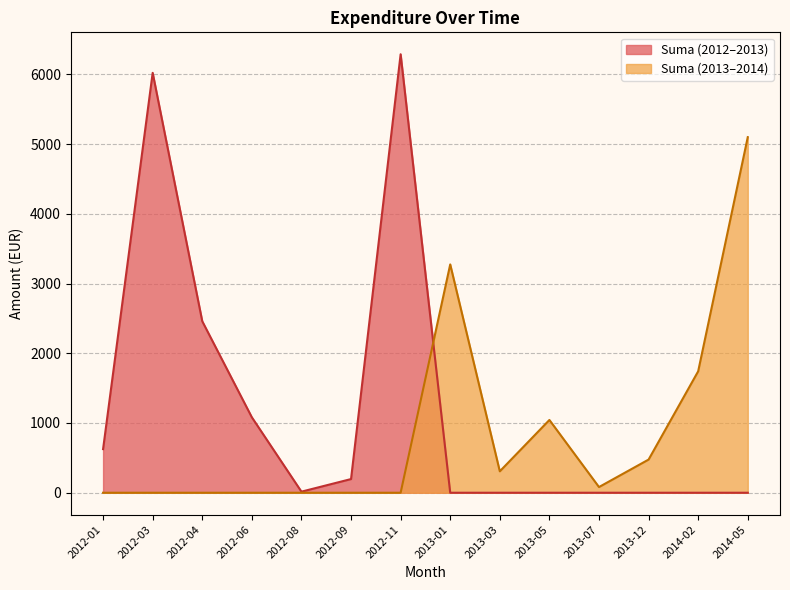

What is the spread (max minus min) of values at 2013-03?

307.3